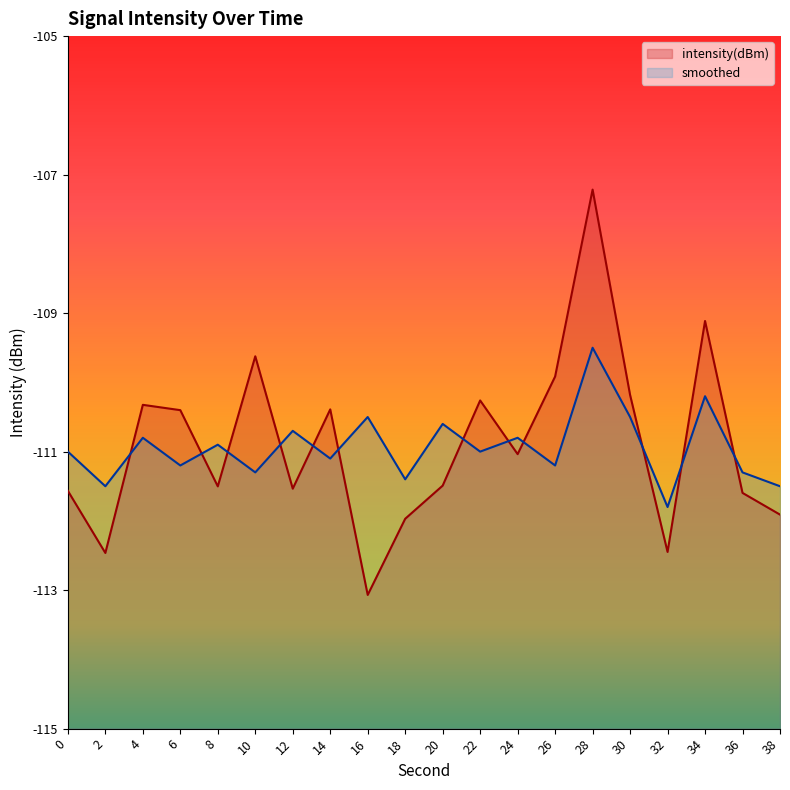

What is the total value across all series at 8?

-222.4